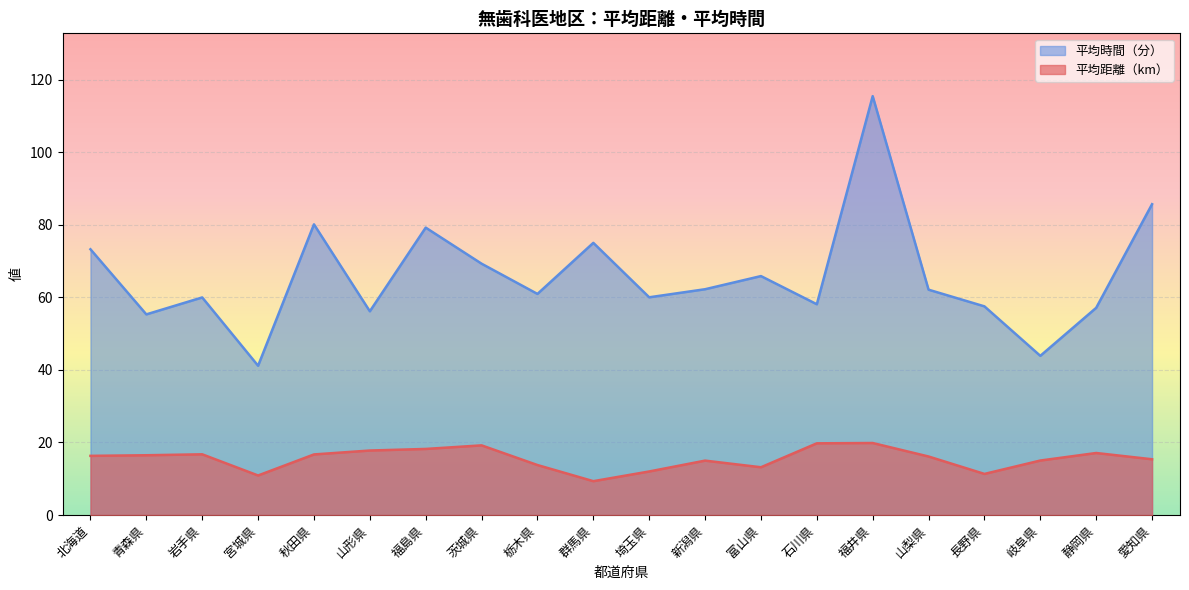

The 平均時間（分） series shows 114.9 at 福島県. True or false?

False